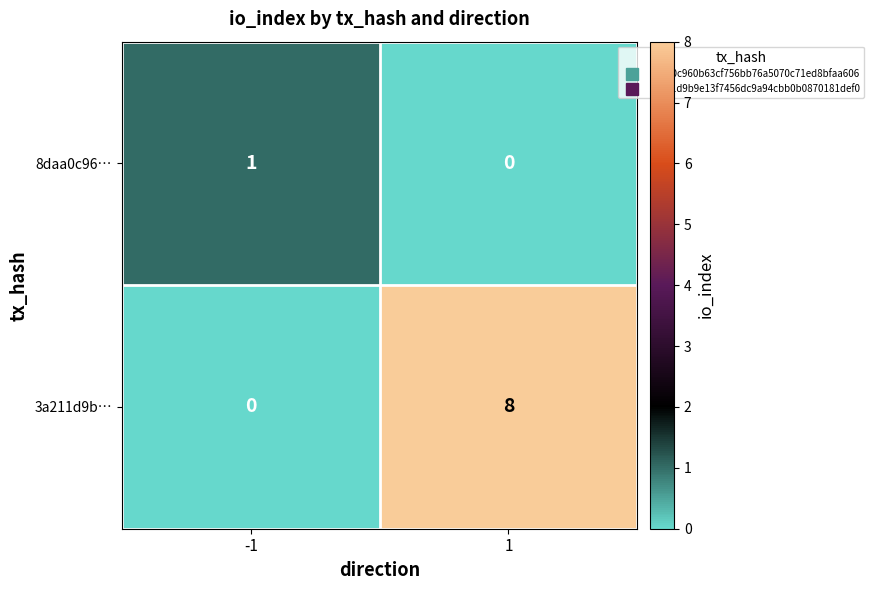

Which series has the widest spread of values?

3a211d9b…